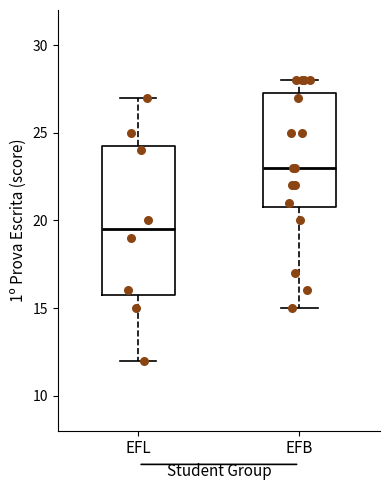

Which box has the highest median line?

EFB